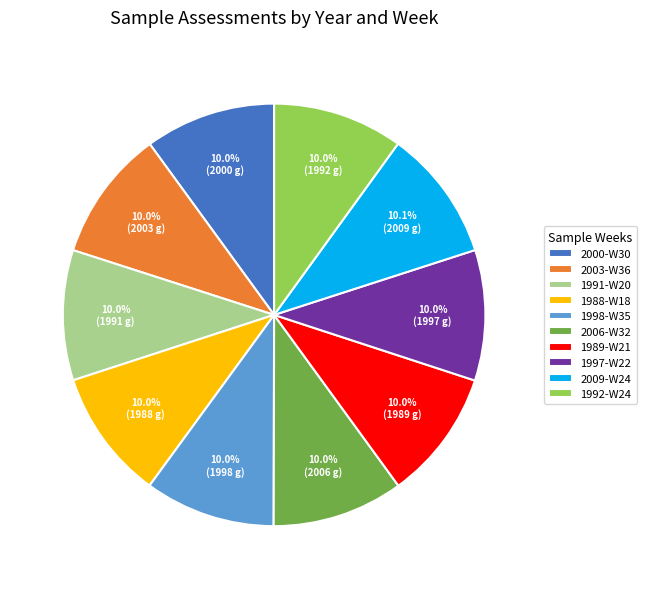

The 1991-W20 slice represents 1% of the pie. True or false?

False